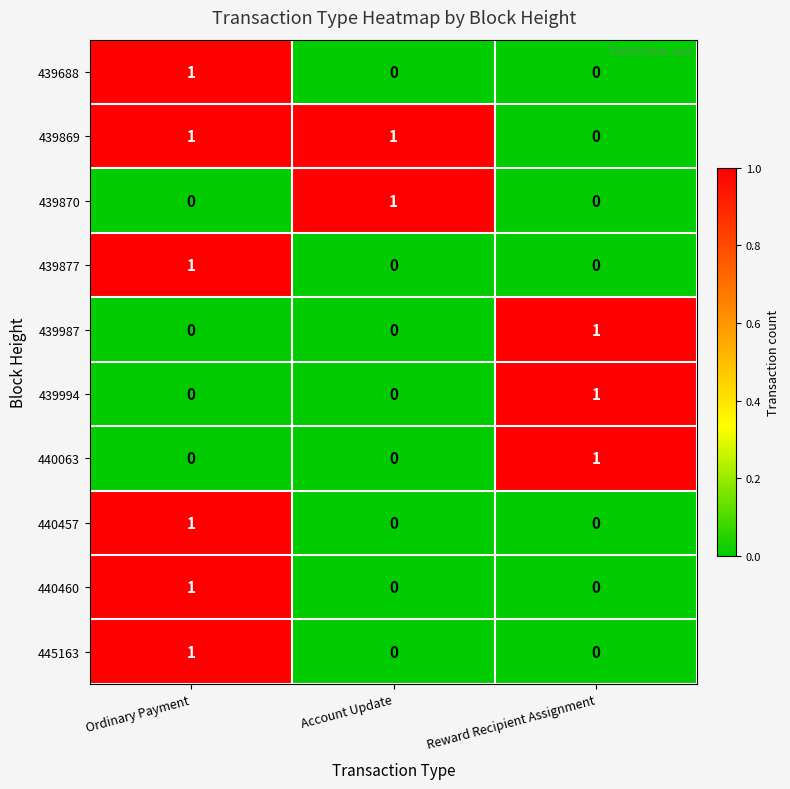

The value of 440063 at Ordinary Payment is 1. True or false?

False